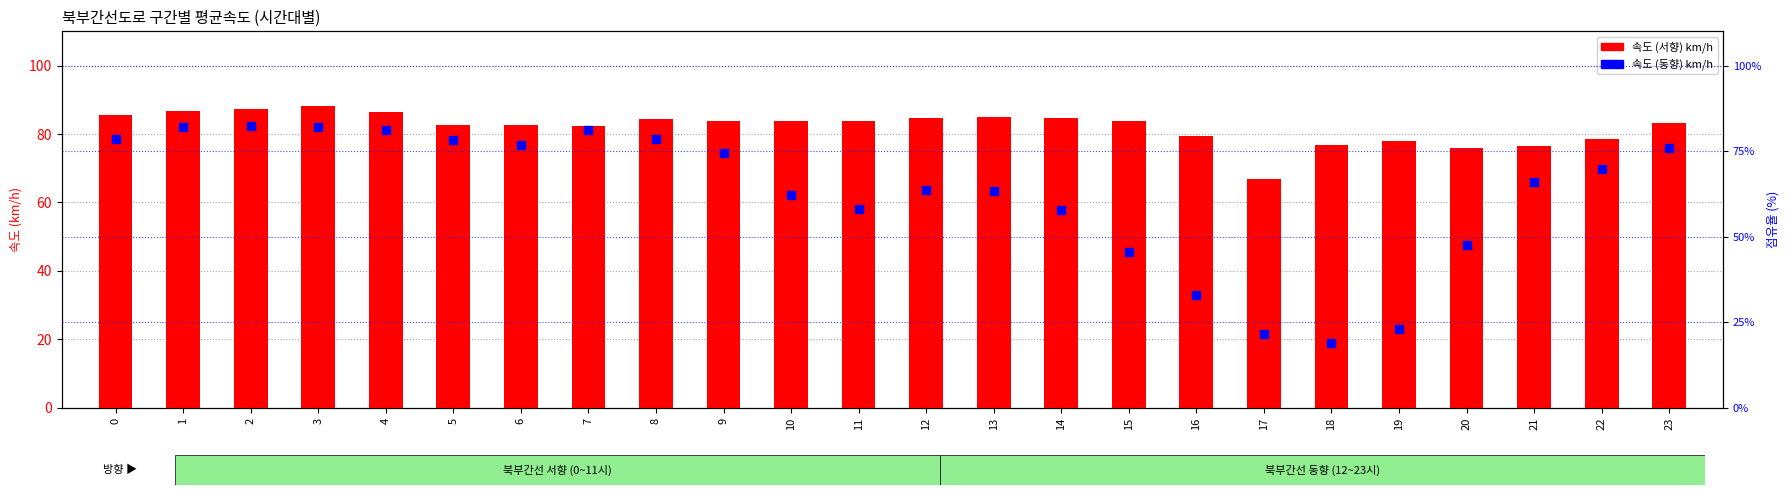

Which series contains the lowest Y value?

하월곡(동)